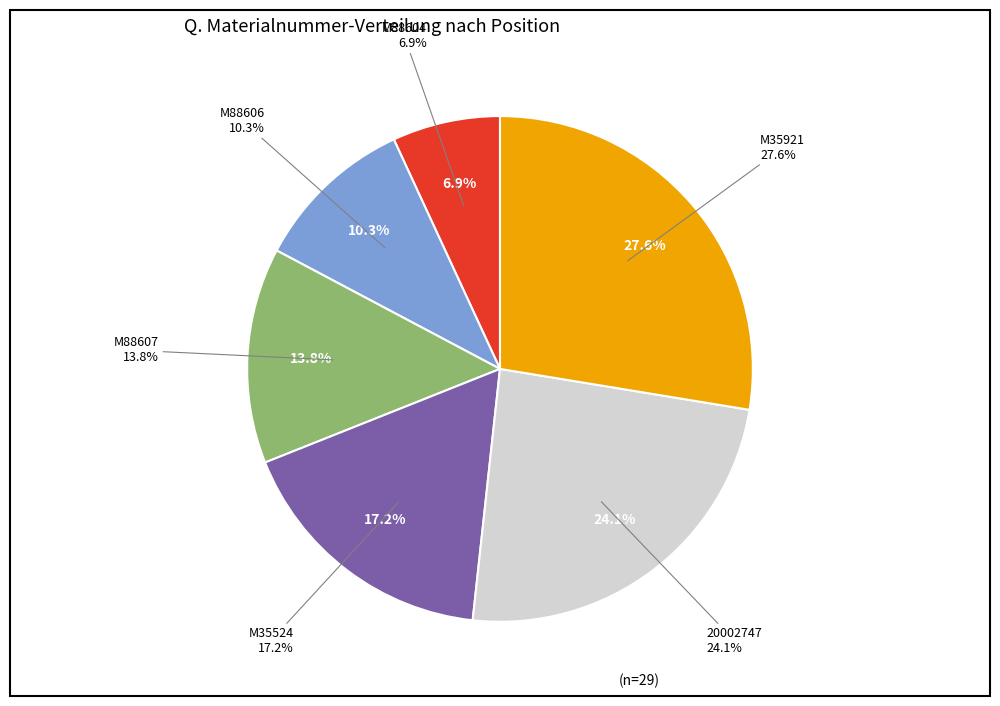

Is the sum of M88606 and M88607 greater than half?

No